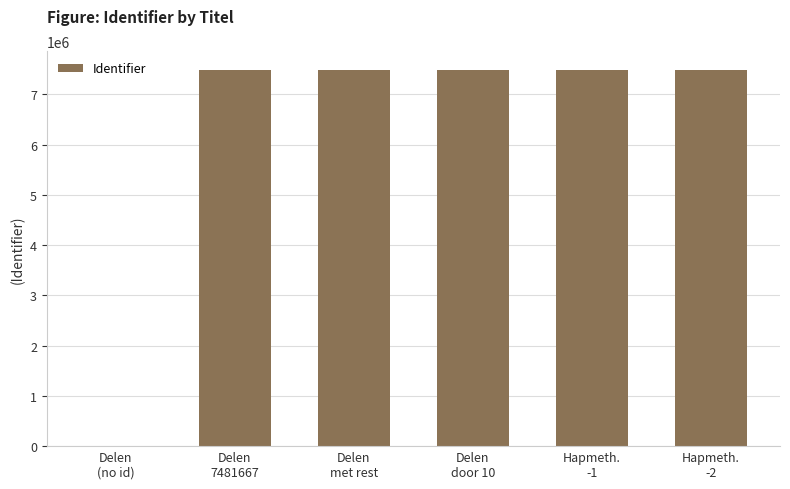

Which label corresponds to the smallest value in the chart?

Delen
(no id)